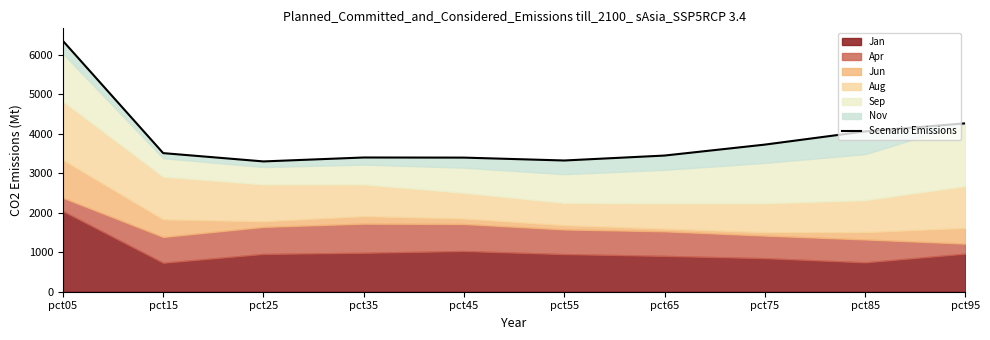

What is the sum of the values at pct95 and pct55?

7593.8